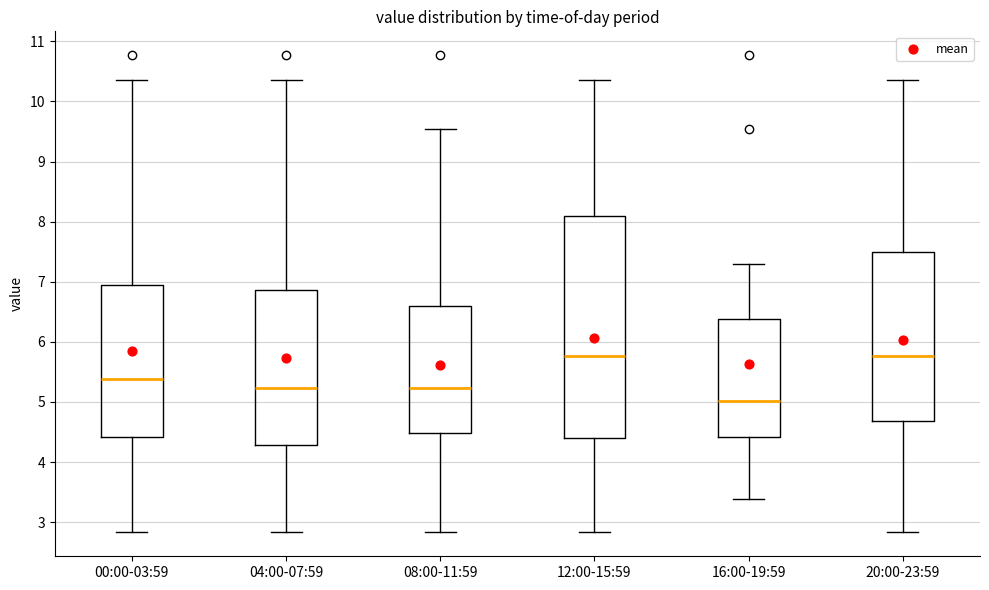

Which box has the lowest median line?

16:00-19:59